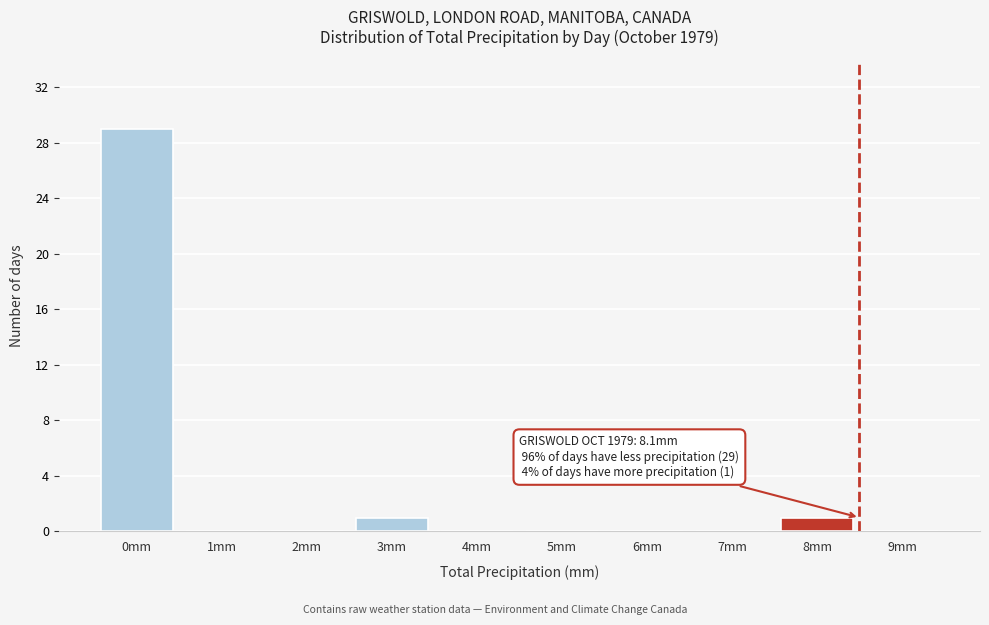

Reading left to right, transcribe all the data shown in this chart.

0mm=29	1mm=0	2mm=0	3mm=1	4mm=0	5mm=0	6mm=0	7mm=0	8mm=1	9mm=0